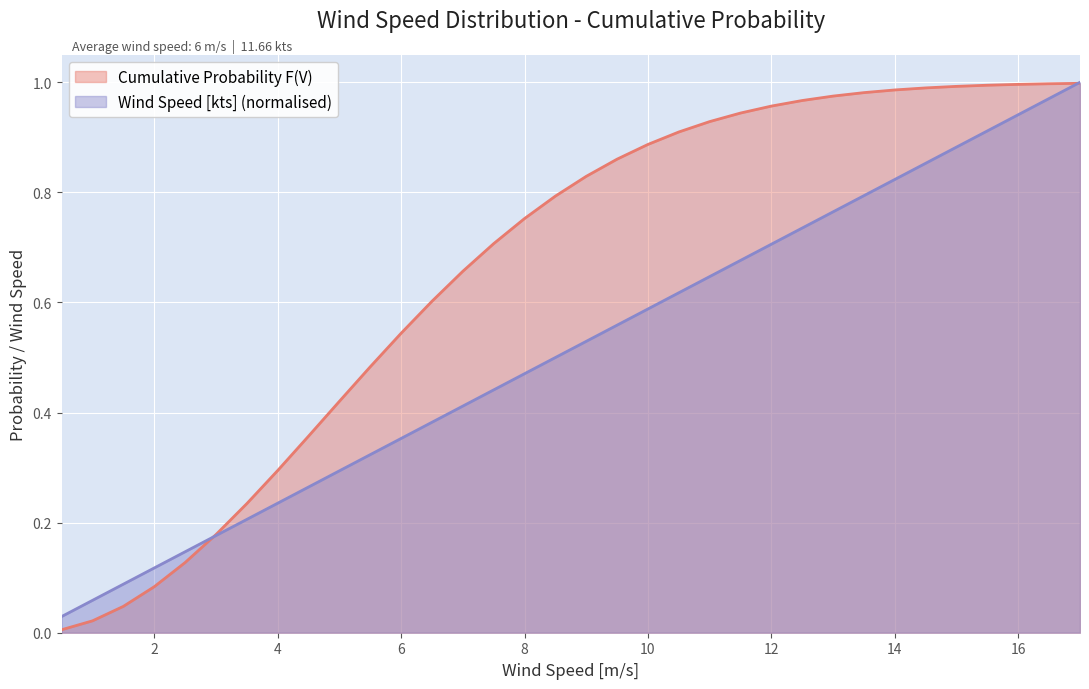

Rank the categories by Wind Speed [kts] value from highest to lowest.

17.0, 16.5, 16.0, 15.5, 15.0, 14.5, 14.0, 13.5, 13.0, 12.5, 12.0, 11.5, 11.0, 10.5, 10.0, 9.5, 9.0, 8.5, 8.0, 7.5, 7.0, 6.5, 6.0, 5.5, 5.0, 4.5, 4.0, 3.5, 3.0, 2.5, 2.0, 1.5, 1.0, 0.5